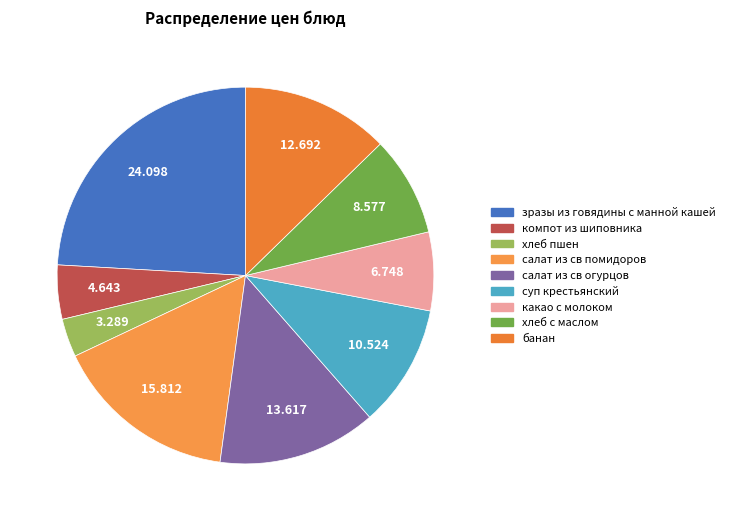

Approximately how many times larger is the value at зразы из говядины с манной кашей compared to компот из шиповника?

5.2